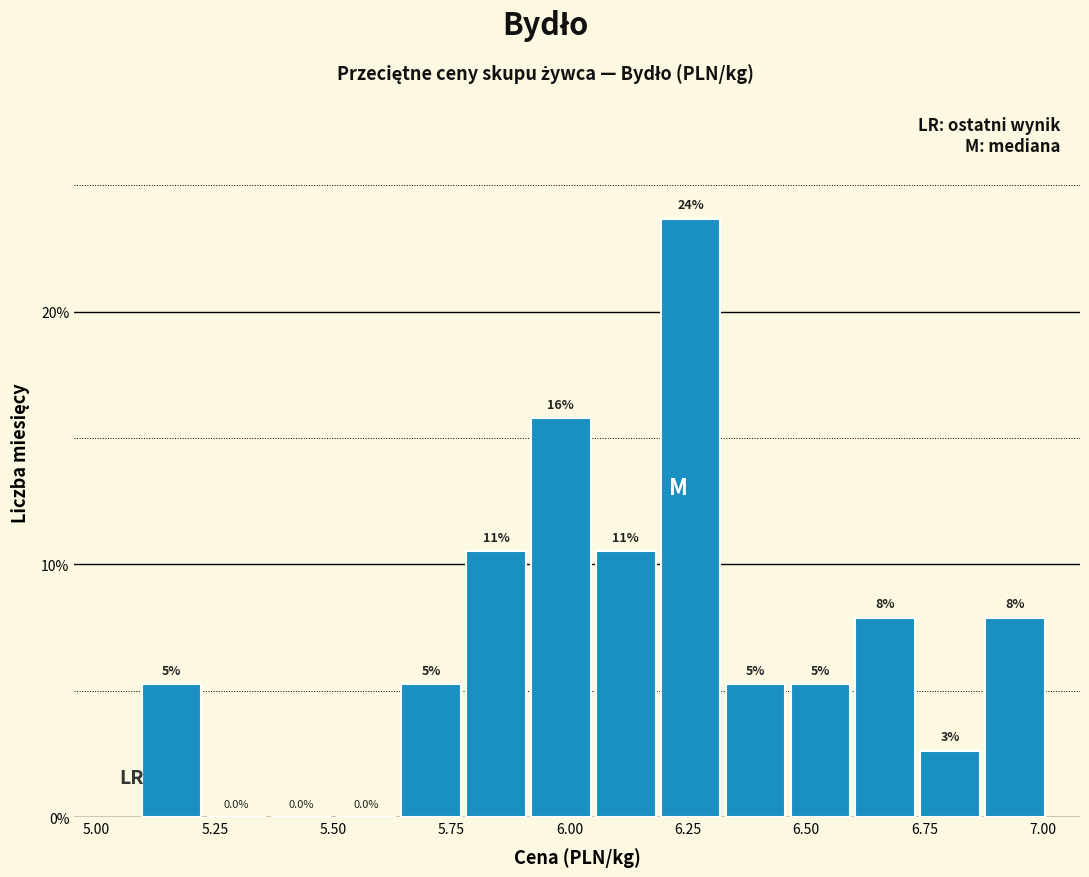

Read against the x-axis, roughly where is the centre of the tallest bar?

6.25